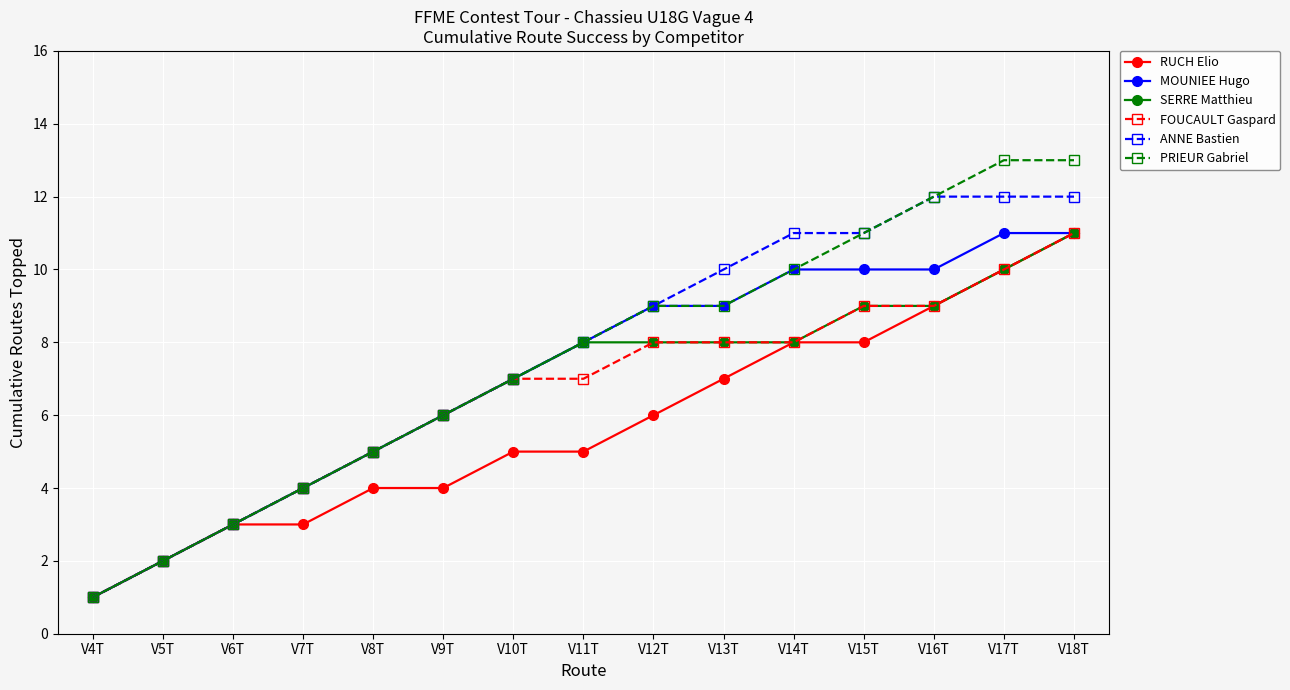

What is the label of the 6th point from the right?

V13T